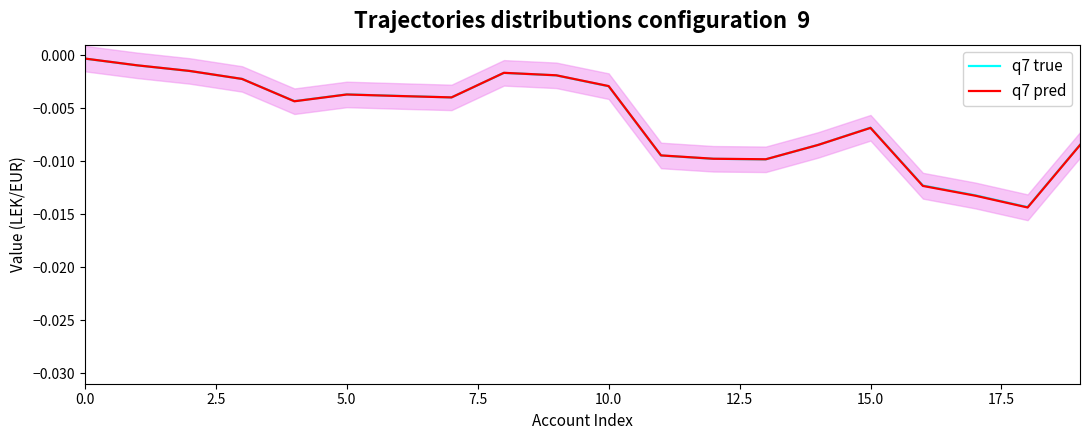

Which has a higher value, 7.5 or 19?

7.5